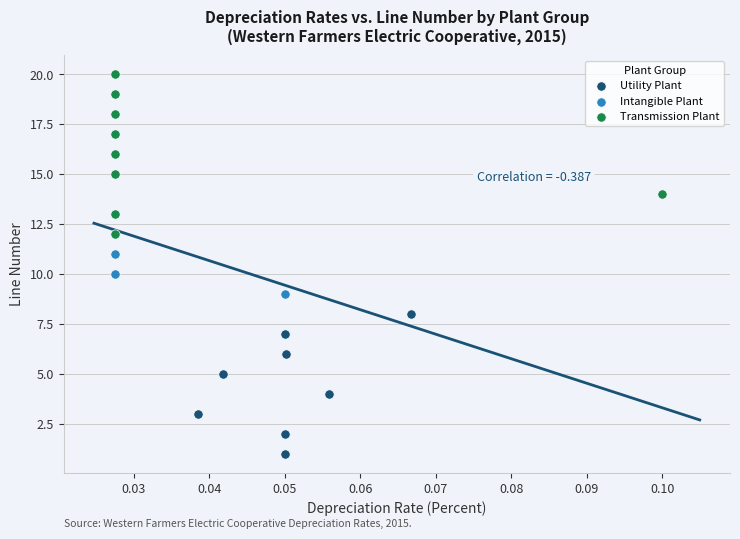

Which series contains the highest Y value?

Transmission Plant